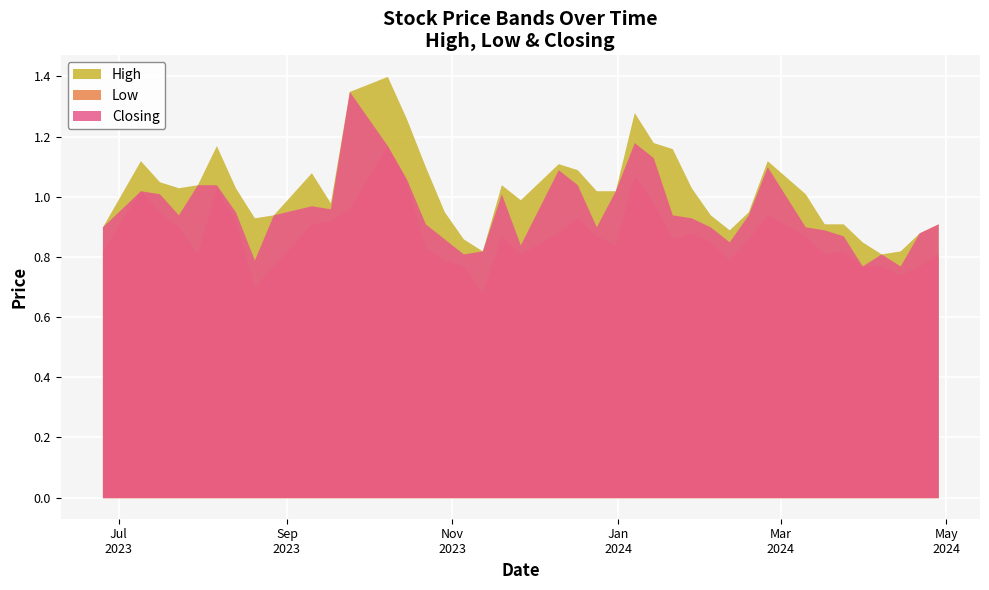

At which label does Low reach its peak?

08/10/2023